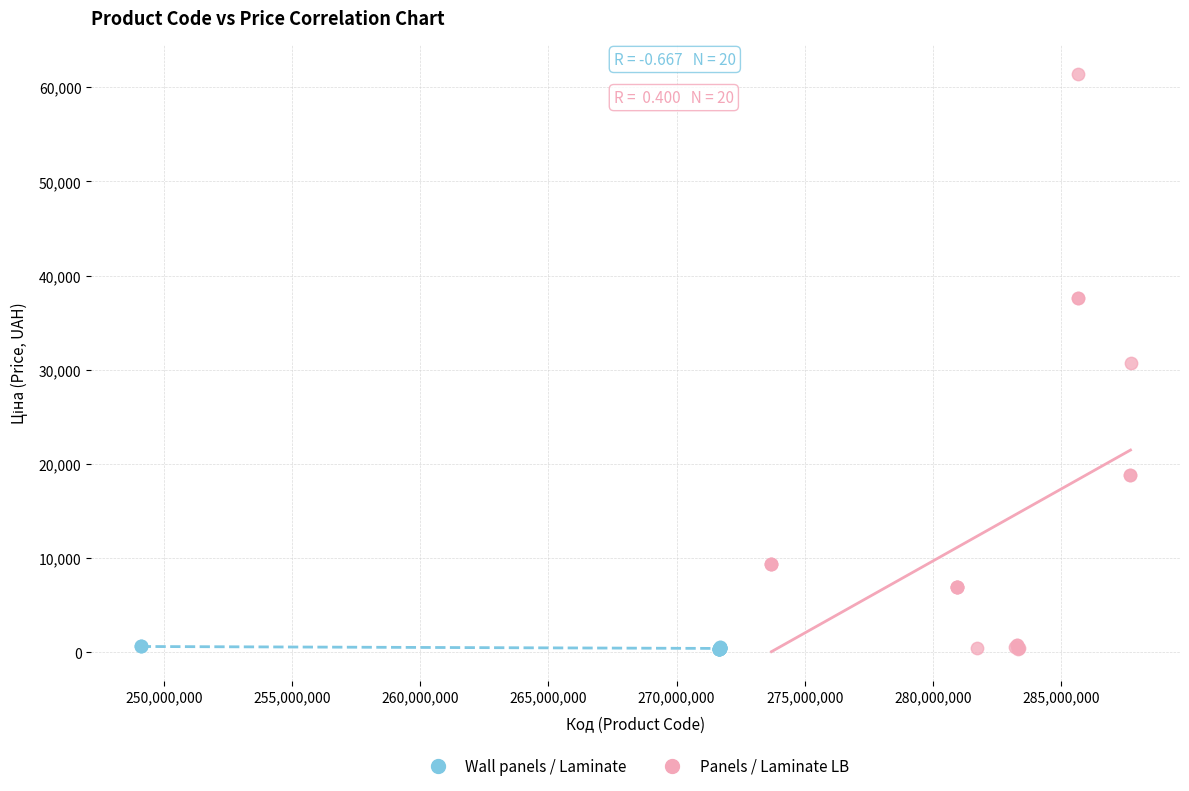

Which series reaches the maximum Y coordinate?

Panels / Laminate LB